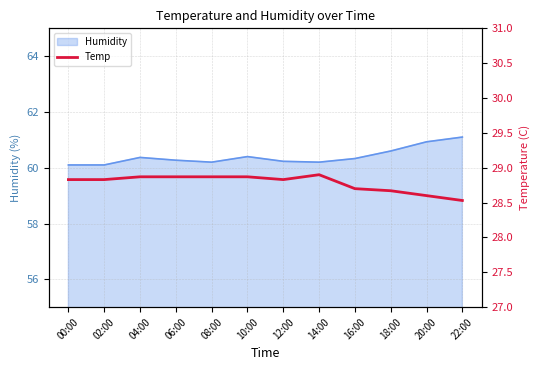

At which category does the data reach its first local peak?

14:00